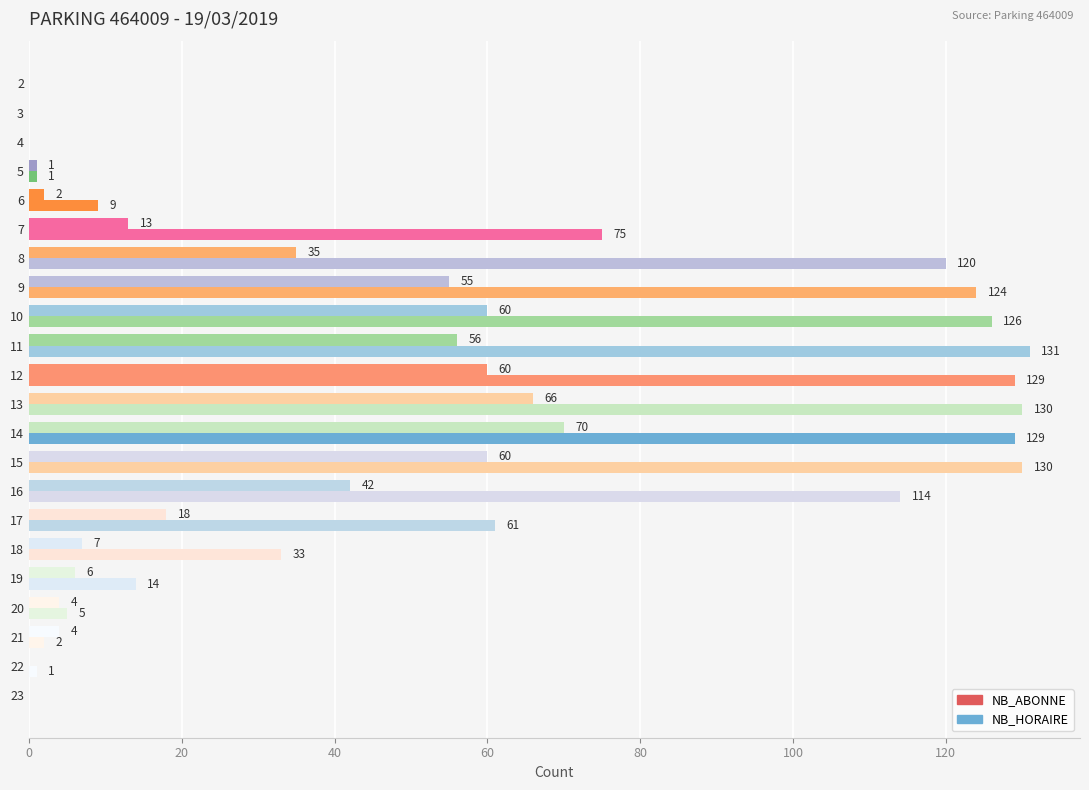

How many data points does each series have?

22